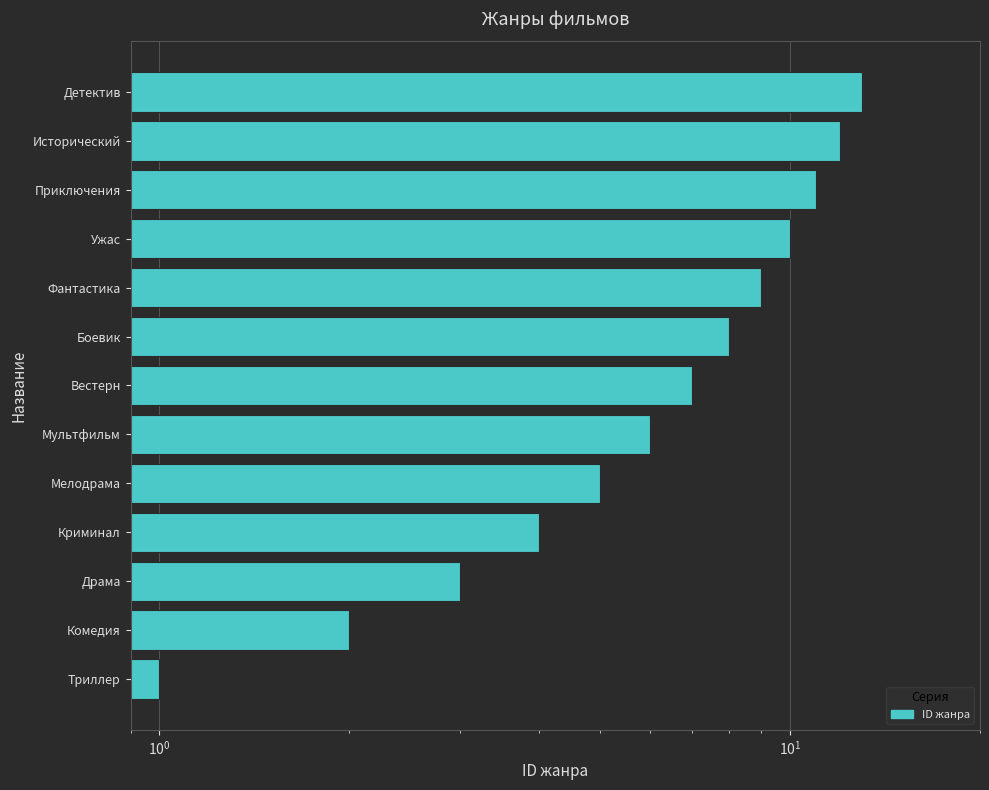

Is it true that the value at Криминал is 4?

True